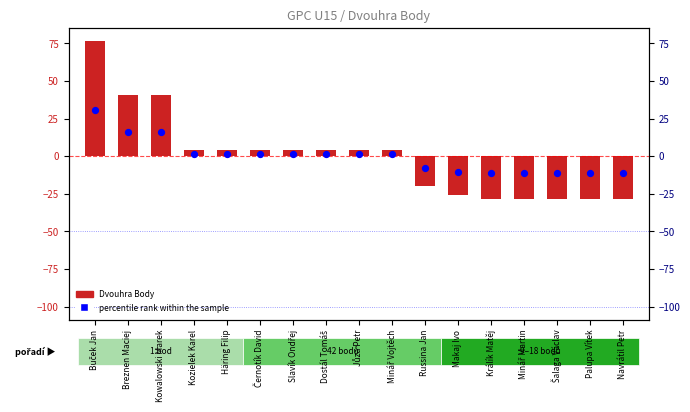

Which series has the largest total across all categories?

Dvouhra Body (centered)